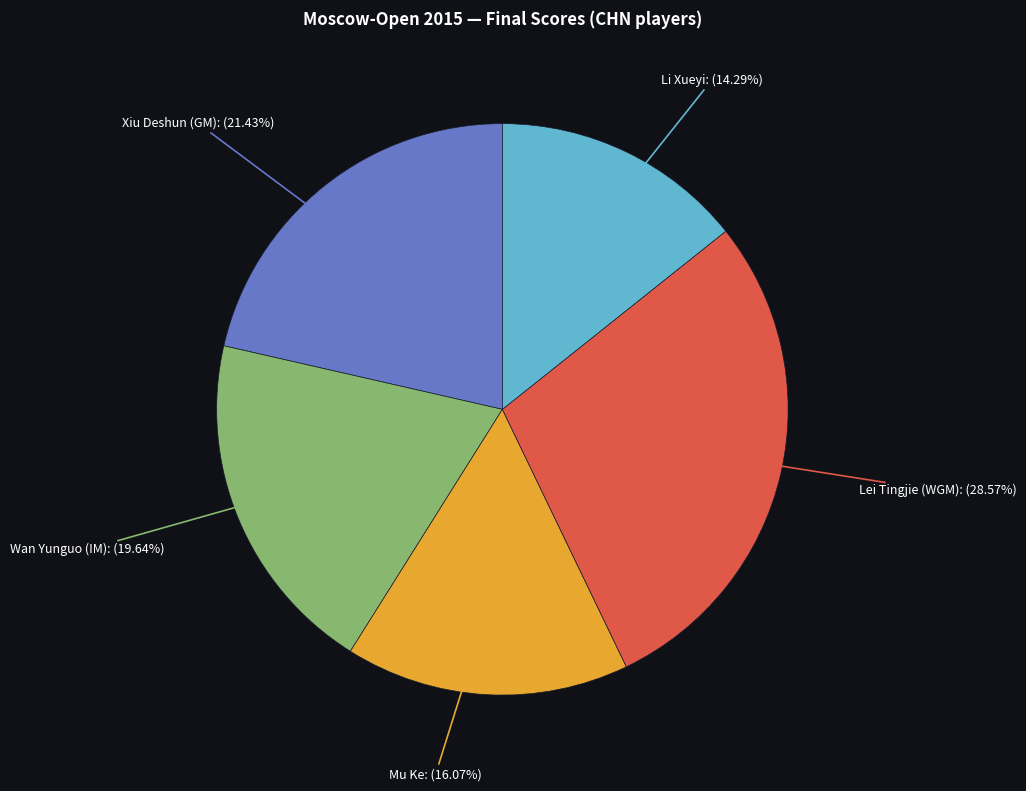

To the nearest percent, what is the average slice percentage?

20%